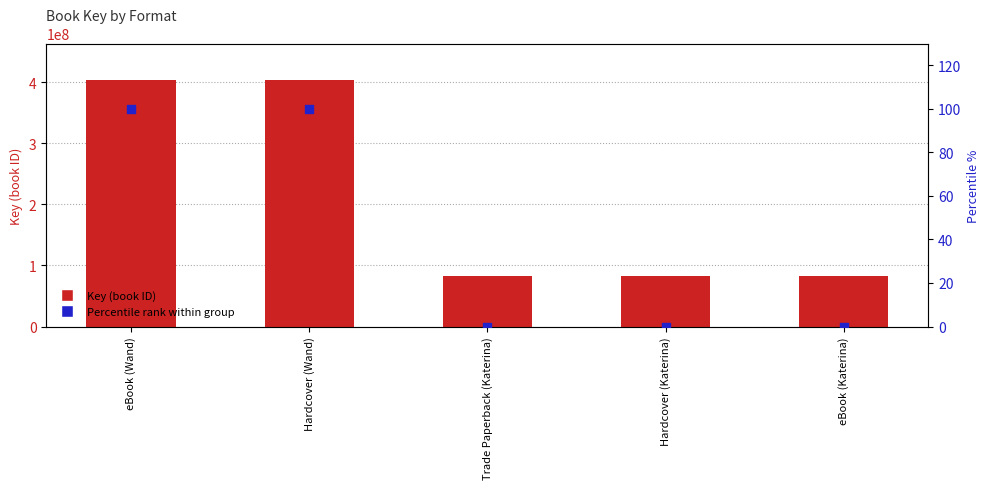

At how many categories does at least one series exceed 188611659?

2